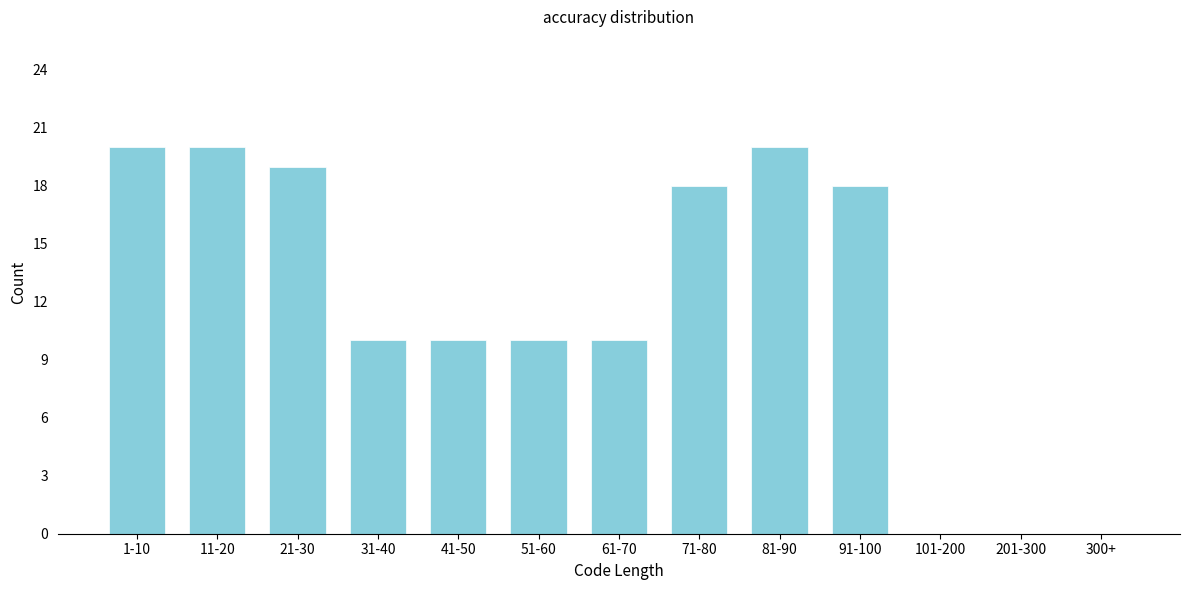

Reading right to left, transcribe all the data shown in this chart.

300+=0	201-300=0	101-200=0	91-100=18	81-90=20	71-80=18	61-70=10	51-60=10	41-50=10	31-40=10	21-30=19	11-20=20	1-10=20